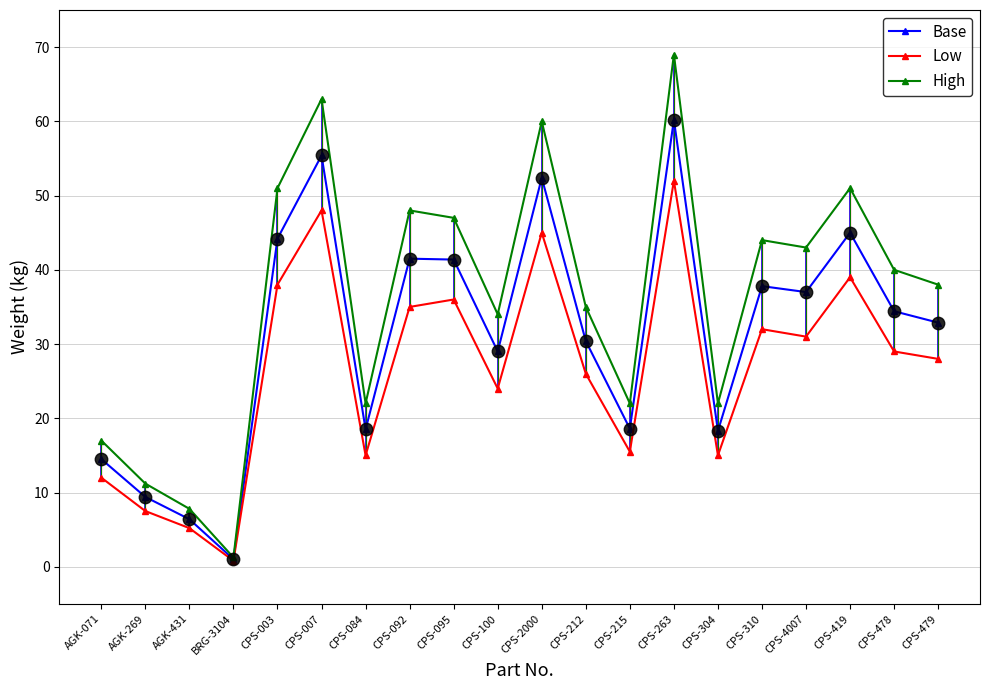

What are all the series names shown in the legend?

Base, Low, High